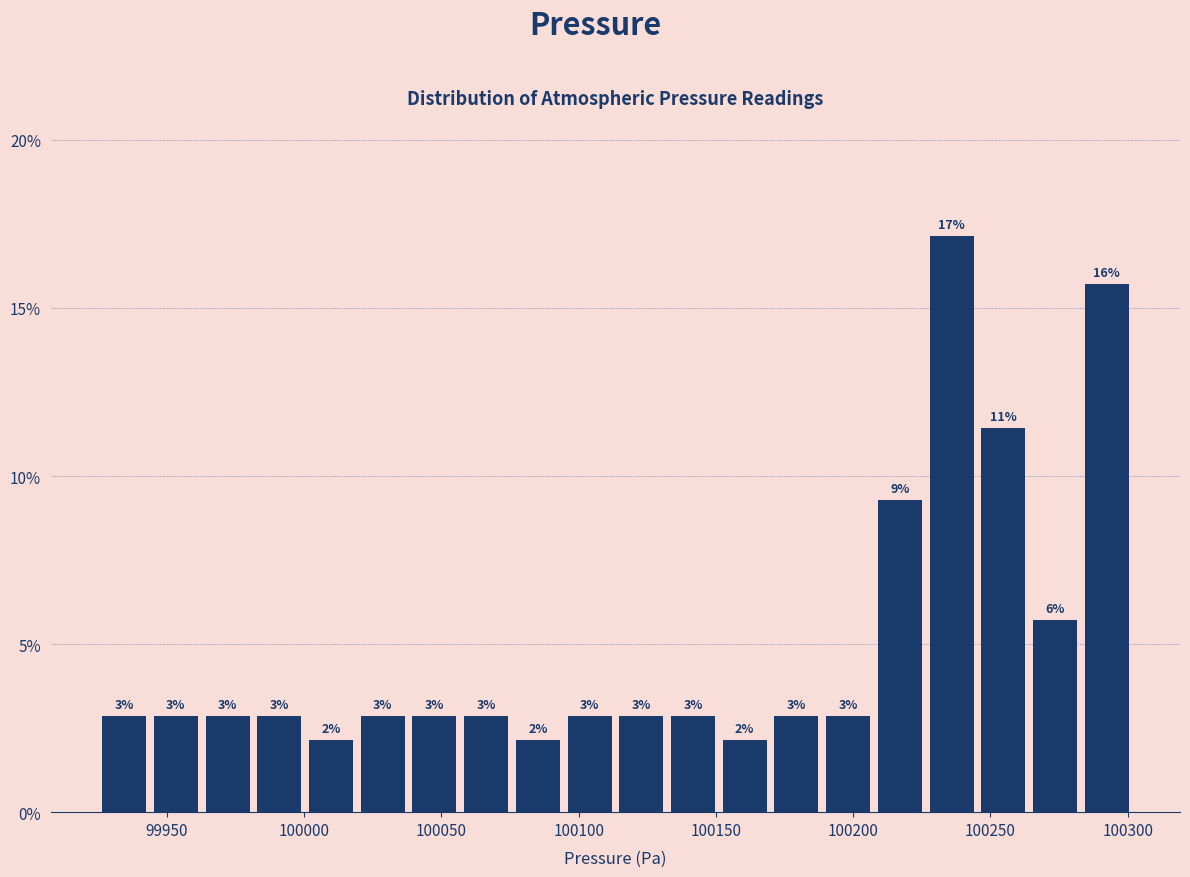

Read against the x-axis, roughly where is the centre of the tallest bar?

100235